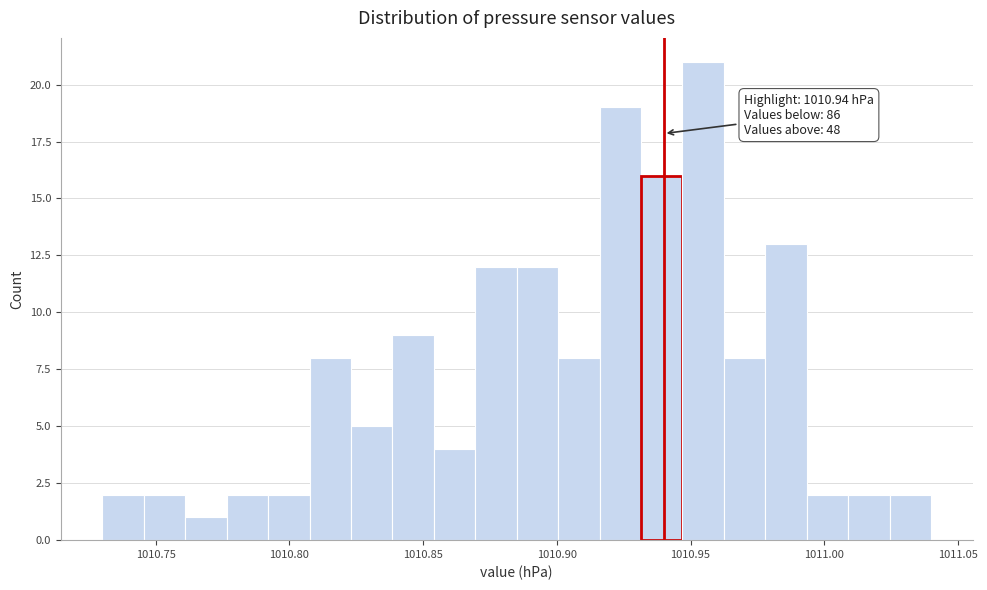

Around what value on the x-axis is the tallest bar? Give the approximate position of its centre, as read against the axis.

1010.955